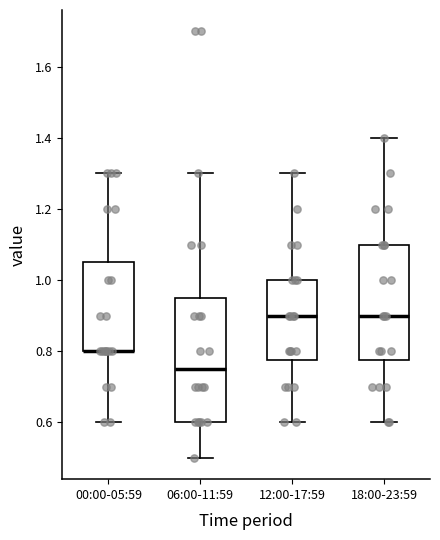

Which box is the tallest, from its lower edge to its upper edge?

06:00-11:59